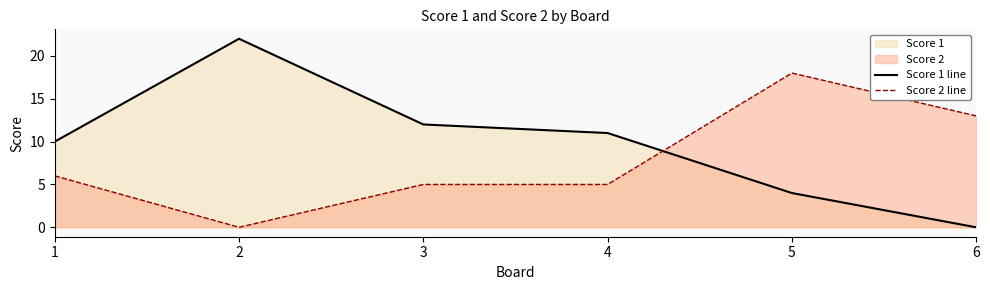

Which label corresponds to the smallest value in the chart?

6